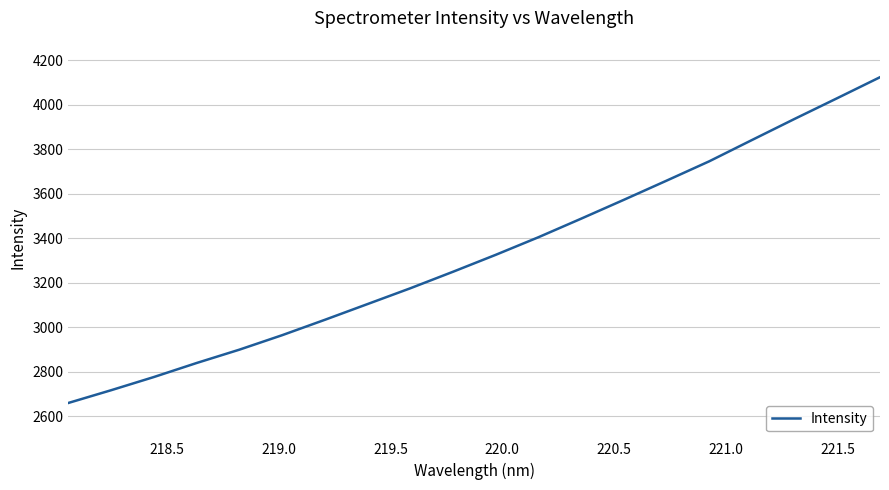

What is the difference between the maximum and minimum values?

1464.1